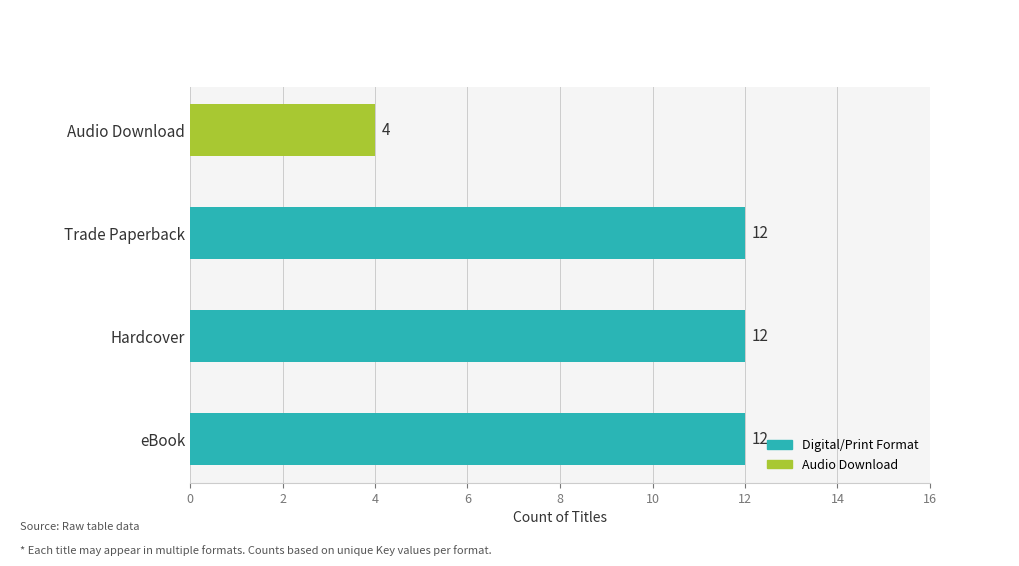

Count the values in the range 12 to 13.

3